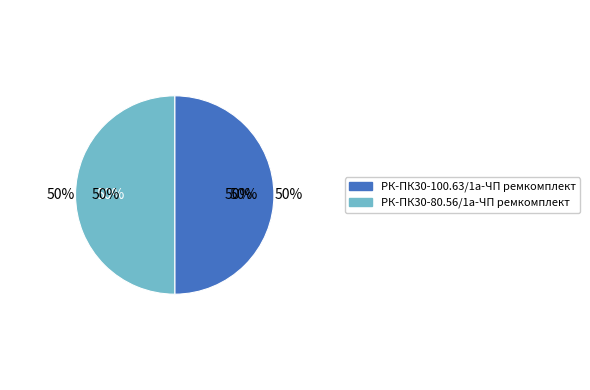

What percentage do РК-ПК30-80.56/1а-ЧП ремкомплект and РК-ПК30-100.63/1а-ЧП ремкомплект together represent?

100.0%